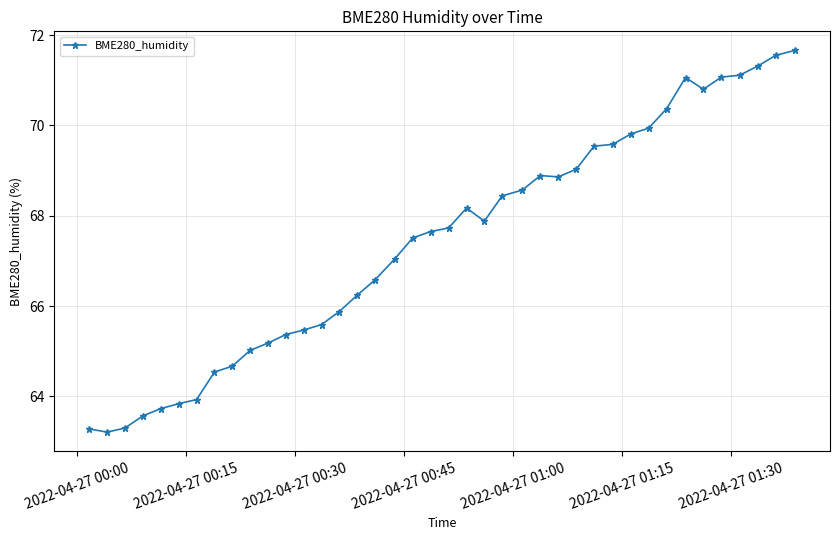

What is the value of the 18th point from the left?

67.0